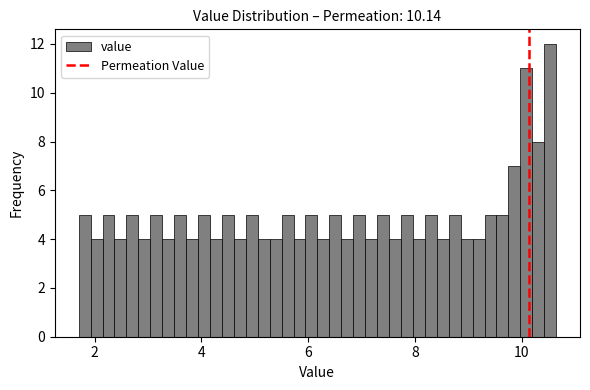

Read against the x-axis, roughly where is the centre of the tallest bar?

10.6